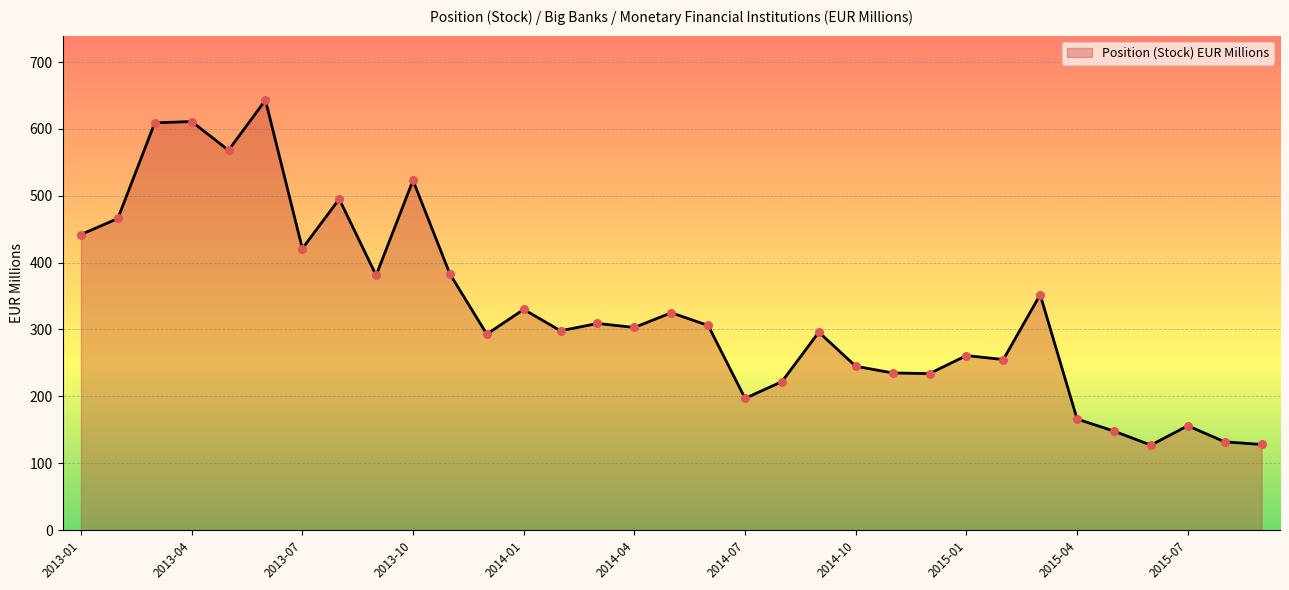

What is the difference between the maximum and minimum values?

516